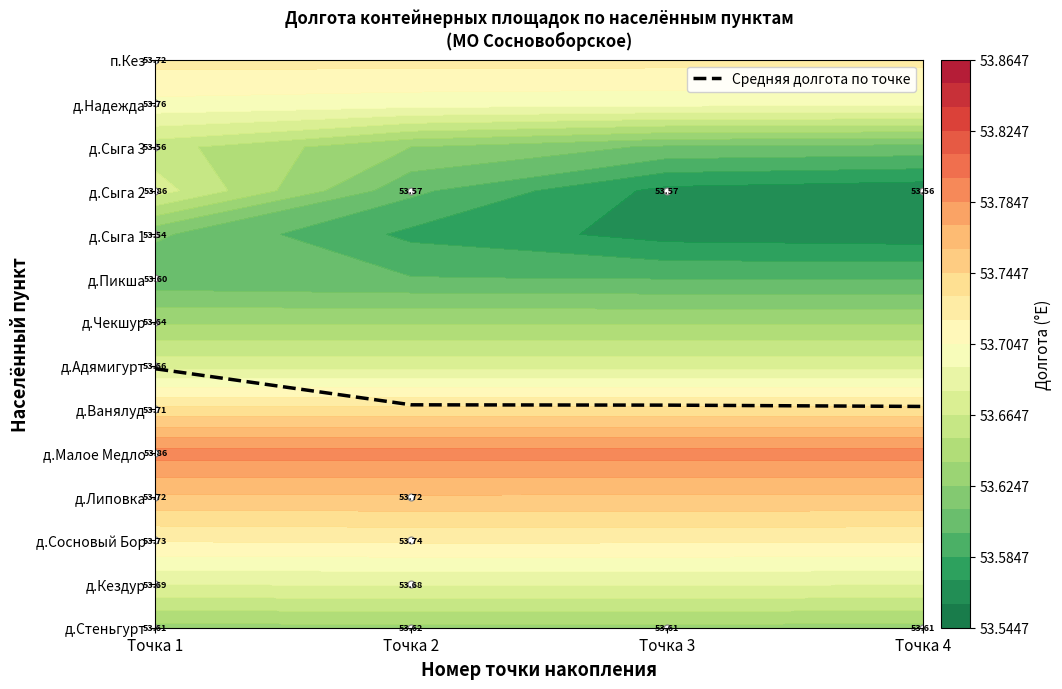

List the labels in order of value, largest first.

Точка 1, Точка 2, Точка 3, Точка 4